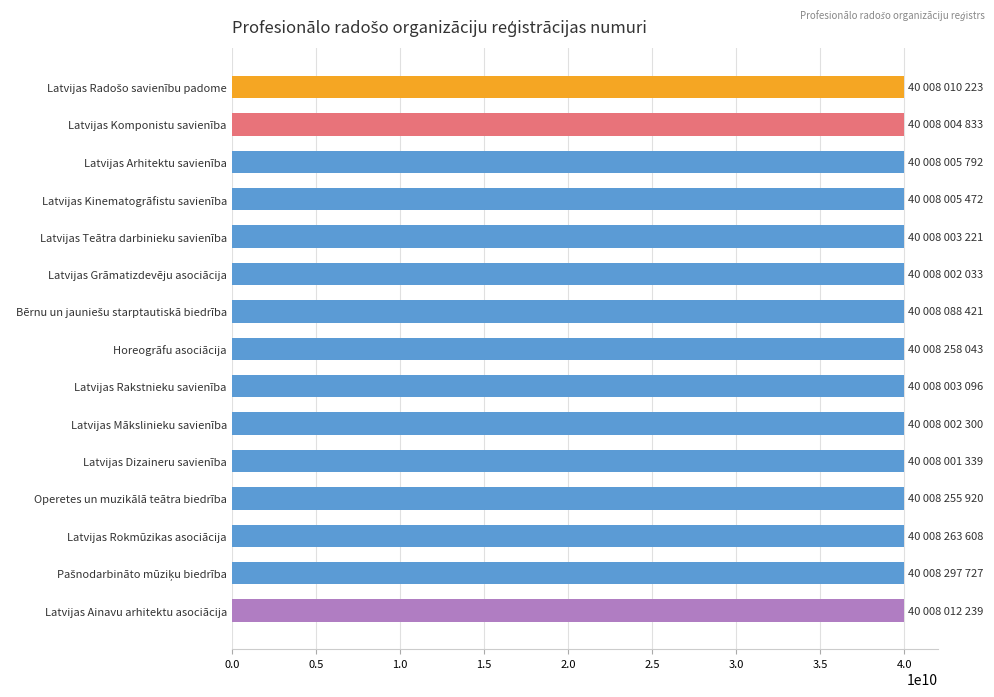

Approximately how many times larger is the value at Latvijas Kinematogrāfistu savienība compared to Latvijas Rakstnieku savienība?

1.0